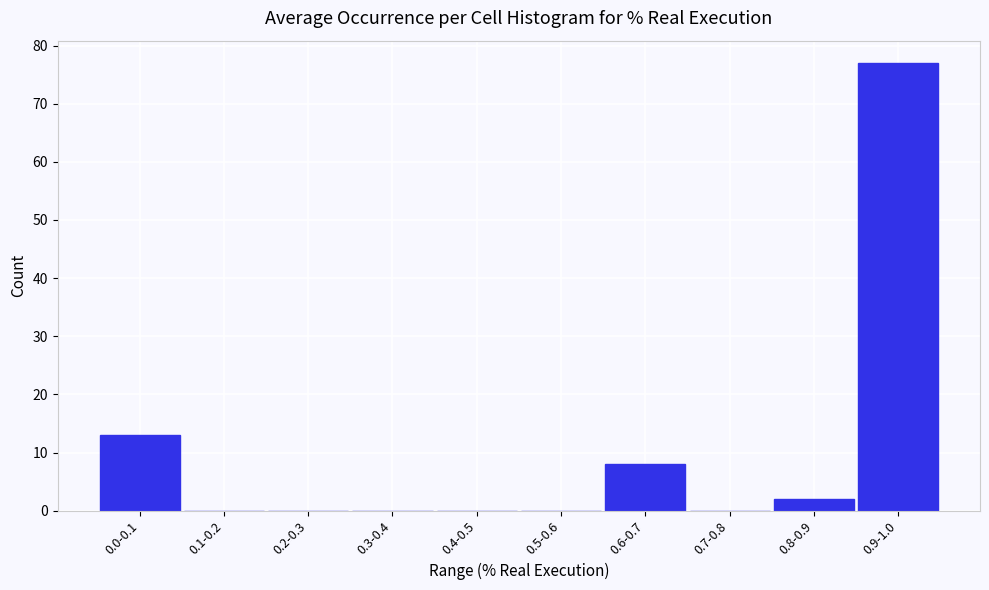

Reading left to right, transcribe all the data shown in this chart.

0.0-0.1=13	0.1-0.2=0	0.2-0.3=0	0.3-0.4=0	0.4-0.5=0	0.5-0.6=0	0.6-0.7=8	0.7-0.8=0	0.8-0.9=2	0.9-1.0=77